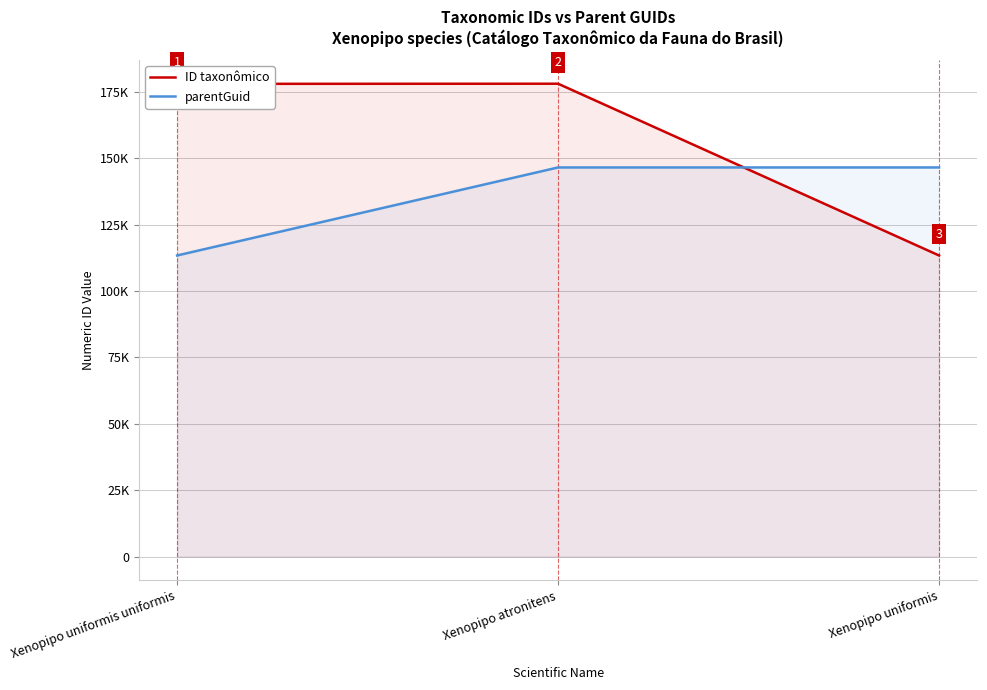

Which series has the largest total across all categories?

ID taxonômico